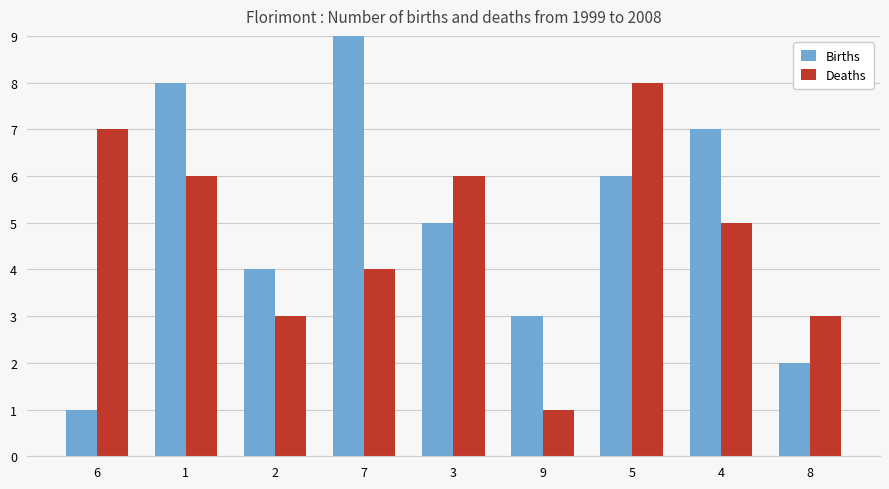

Is the value of Deaths at 4 greater than the value of Births at 8?

Yes